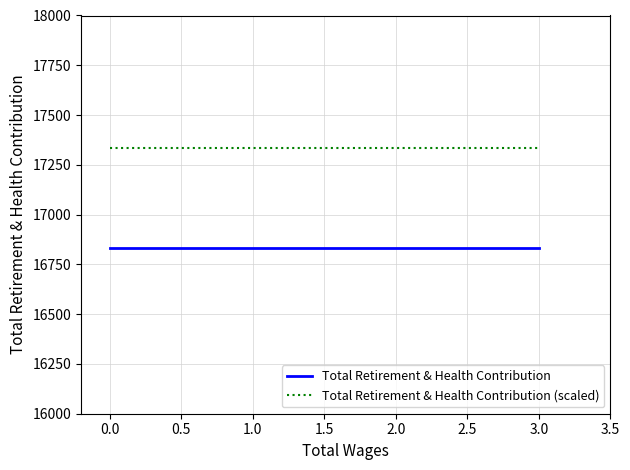

What position from the left is 1.0?

2